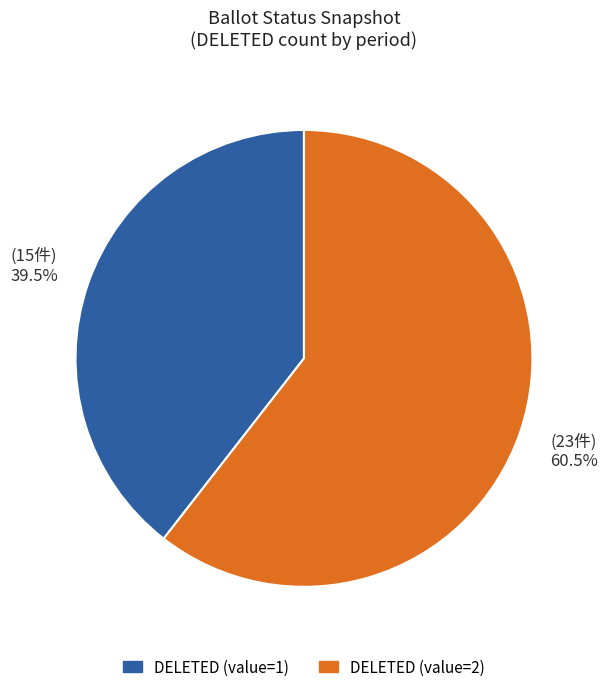

Is there any slice that represents more than half of the pie?

Yes